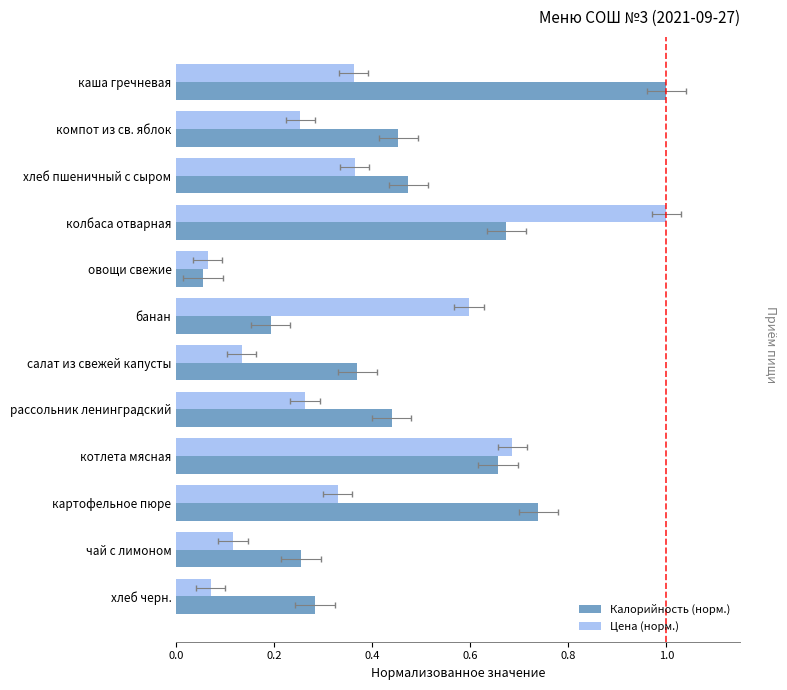

How many bars are there in total?

24